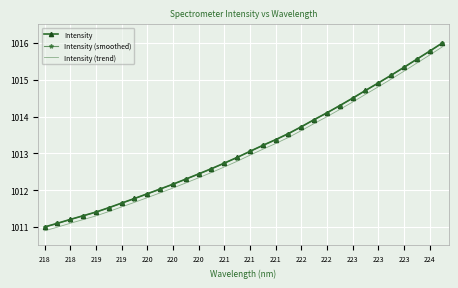

Which series has the widest spread of values?

Intensity